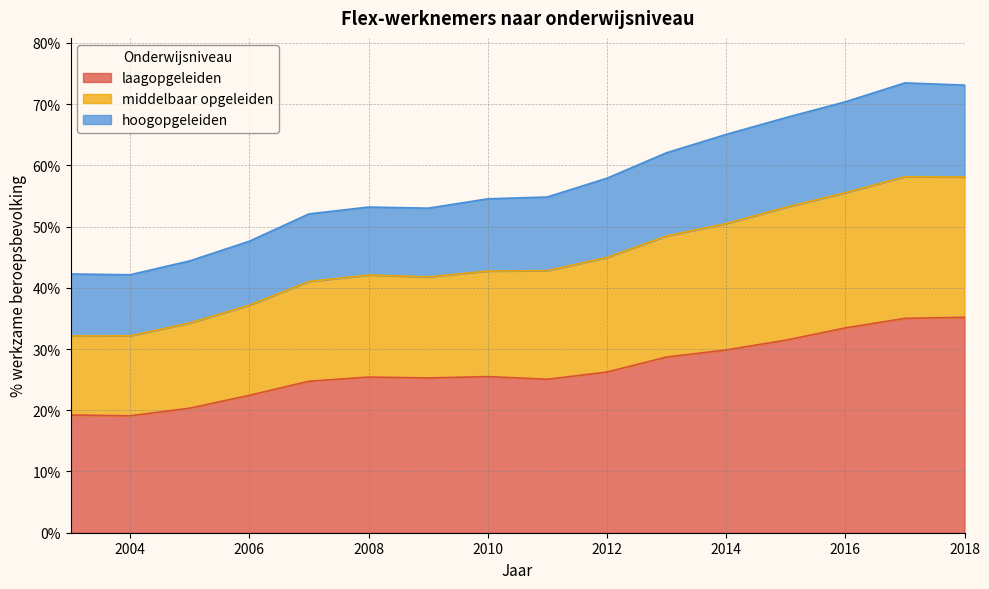

True or false: middelbaar opgeleiden and laagopgeleiden intersect in this chart.

False